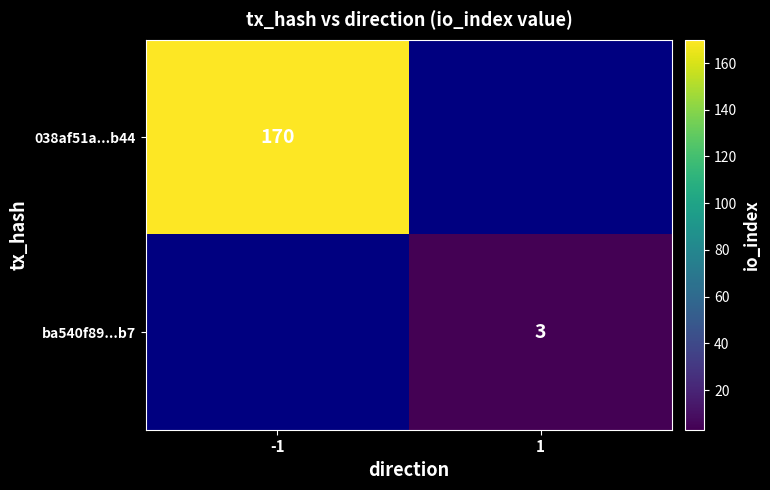

At how many categories does at least one series exceed 15?

1